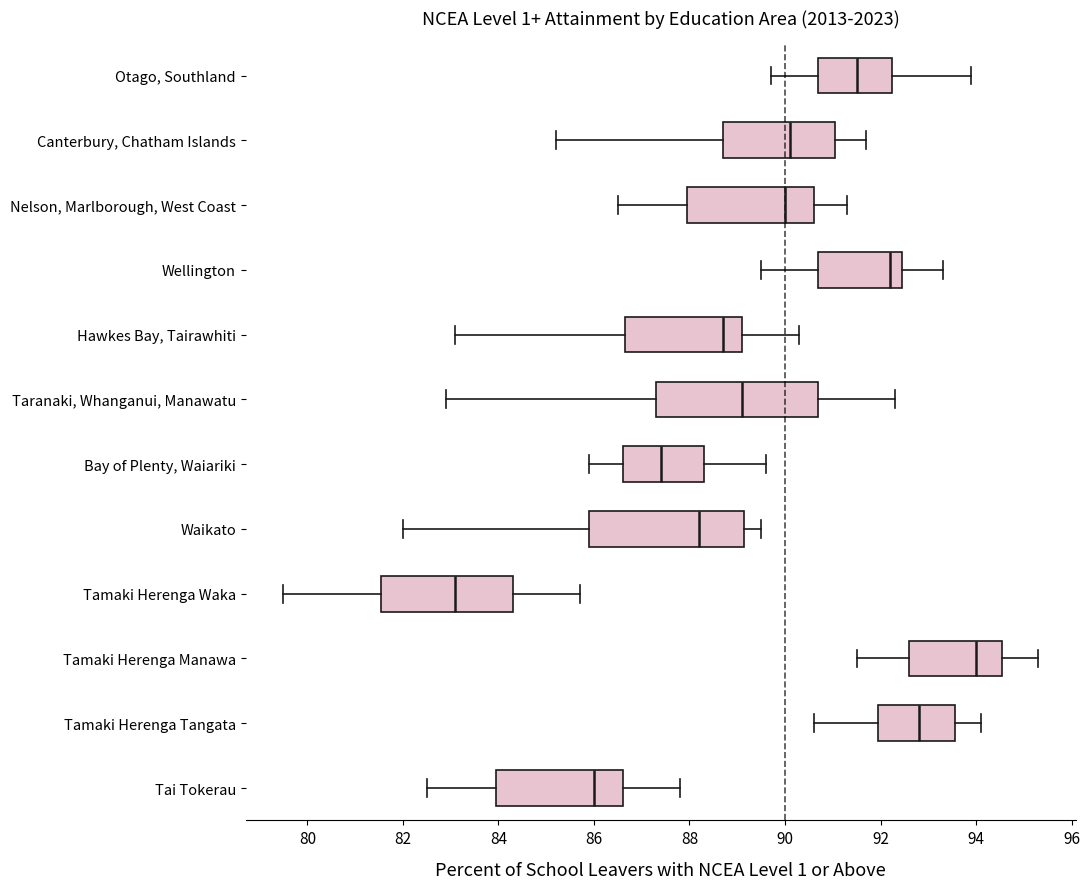

Reading bottom to top, read every box against the x-axis: the position of its median line, the range the box covers, and the ends of its whiskers. The values are not printed on the chart, so give them approximately, as read against the axis.

Tai Tokerau: median 86.0, box 84.0 to 86.6, whiskers 82.6 to 87.8
Tamaki Herenga Tangata: median 92.8, box 92.0 to 93.6, whiskers 90.6 to 94.2
Tamaki Herenga Manawa: median 94.0, box 92.6 to 94.6, whiskers 91.6 to 95.4
Tamaki Herenga Waka: median 83.2, box 81.6 to 84.4, whiskers 79.6 to 85.8
Waikato: median 88.2, box 86.0 to 89.2, whiskers 82.0 to 89.6
Bay of Plenty, Waiariki: median 87.4, box 86.6 to 88.4, whiskers 86.0 to 89.6
Taranaki, Whanganui, Manawatu: median 89.2, box 87.4 to 90.8, whiskers 83.0 to 92.4
Hawkes Bay, Tairawhiti: median 88.8, box 86.6 to 89.2, whiskers 83.2 to 90.4
Wellington: median 92.2, box 90.8 to 92.4, whiskers 89.6 to 93.4
Nelson, Marlborough, West Coast: median 90.0, box 88.0 to 90.6, whiskers 86.6 to 91.4
Canterbury, Chatham Islands: median 90.2, box 88.8 to 91.0, whiskers 85.2 to 91.8
Otago, Southland: median 91.6, box 90.8 to 92.2, whiskers 89.8 to 94.0